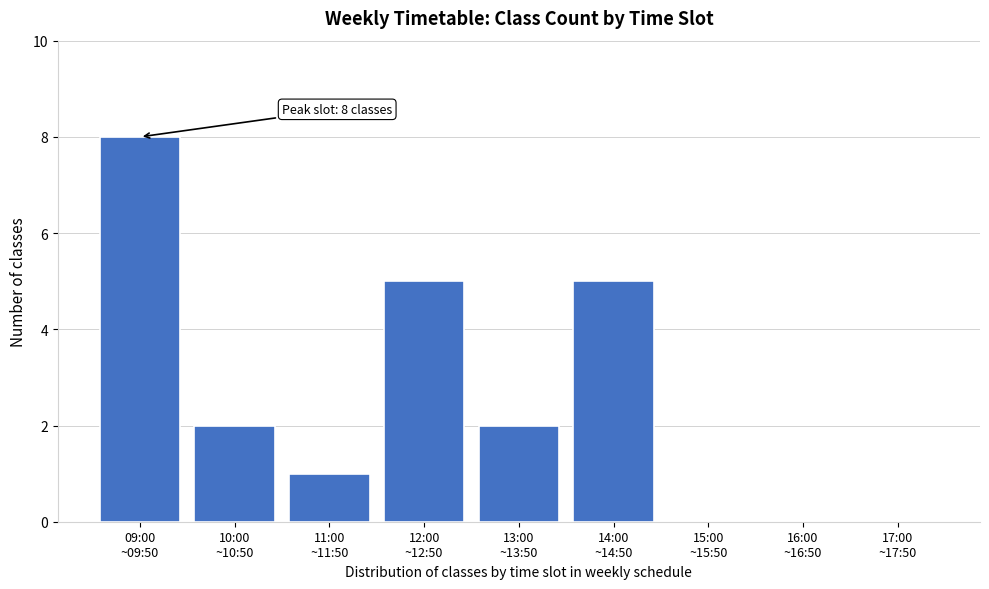

What is the sum of all values?

23